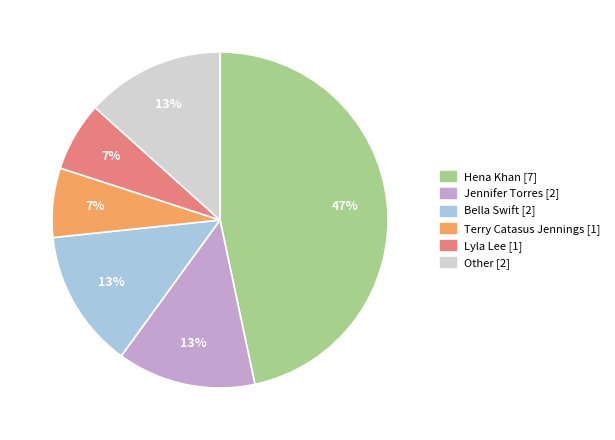

How many slices are in this pie chart?

6